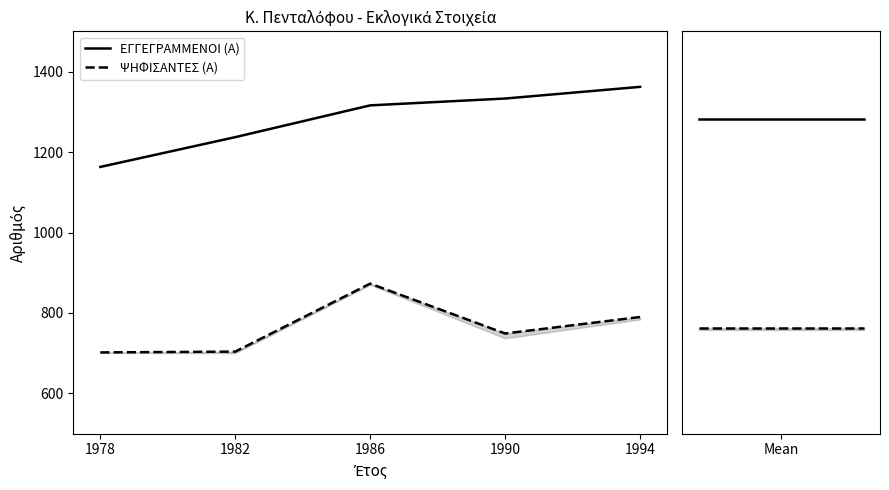

How many lines are shown in the chart?

2